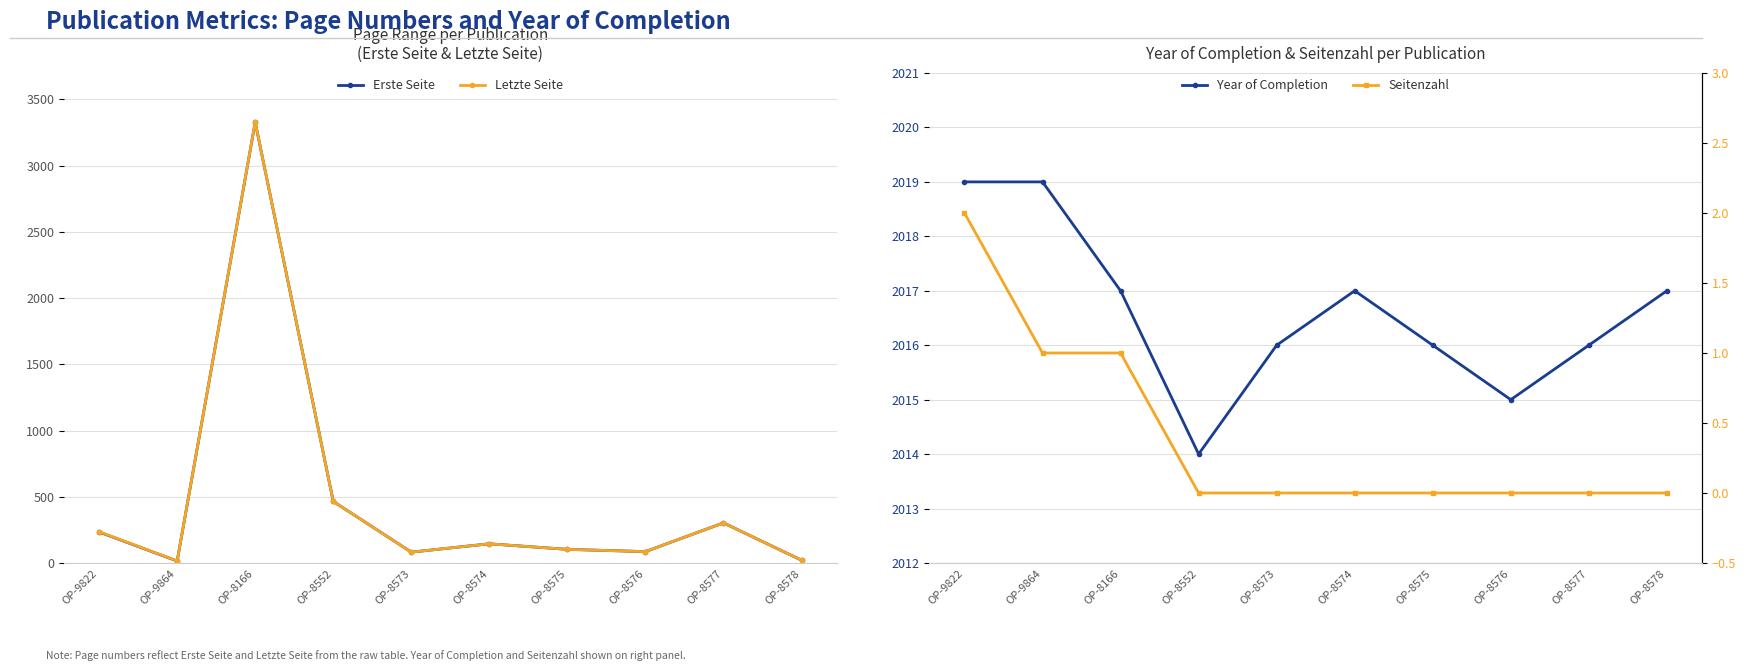

True or false: Seitenzahl has more than 2 points higher than both neighbors.

False